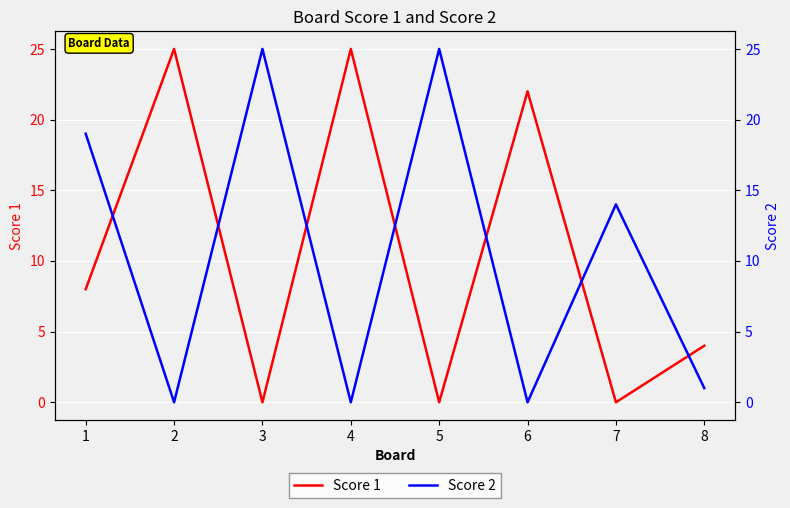

Between 3 and 5, which is larger?

3